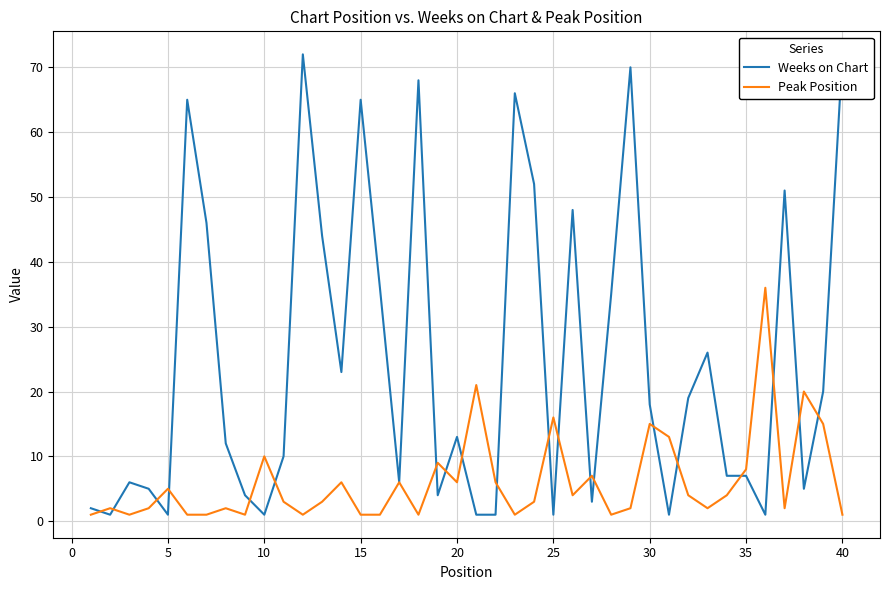

True or false: Peak Position has more than 0 interior local peaks.

True